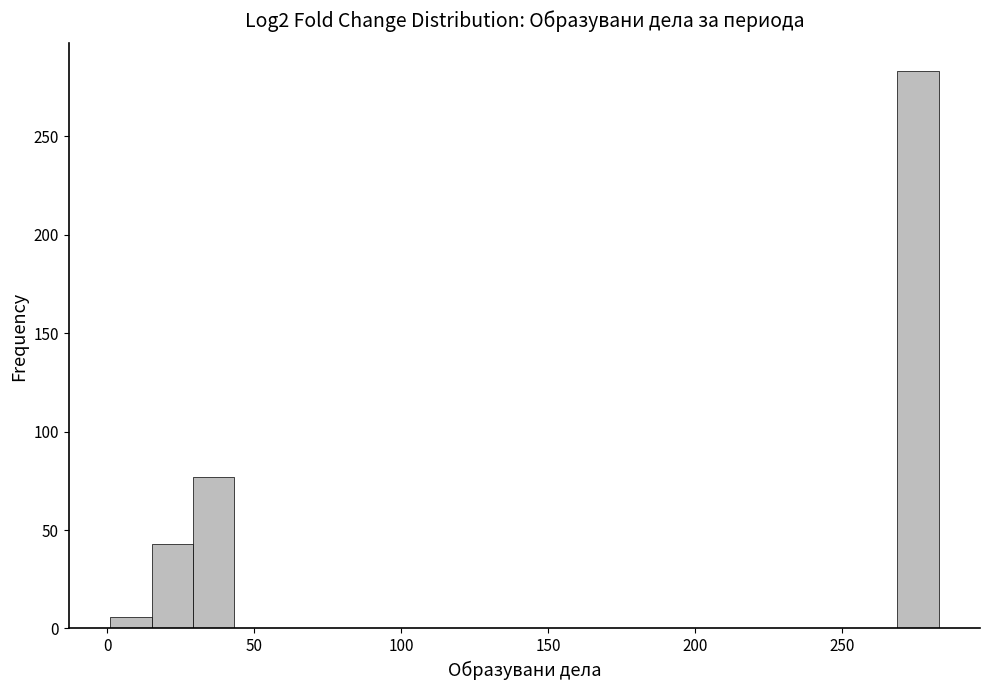

Around what value on the x-axis is the tallest bar? Give the approximate position of its centre, as read against the axis.

275